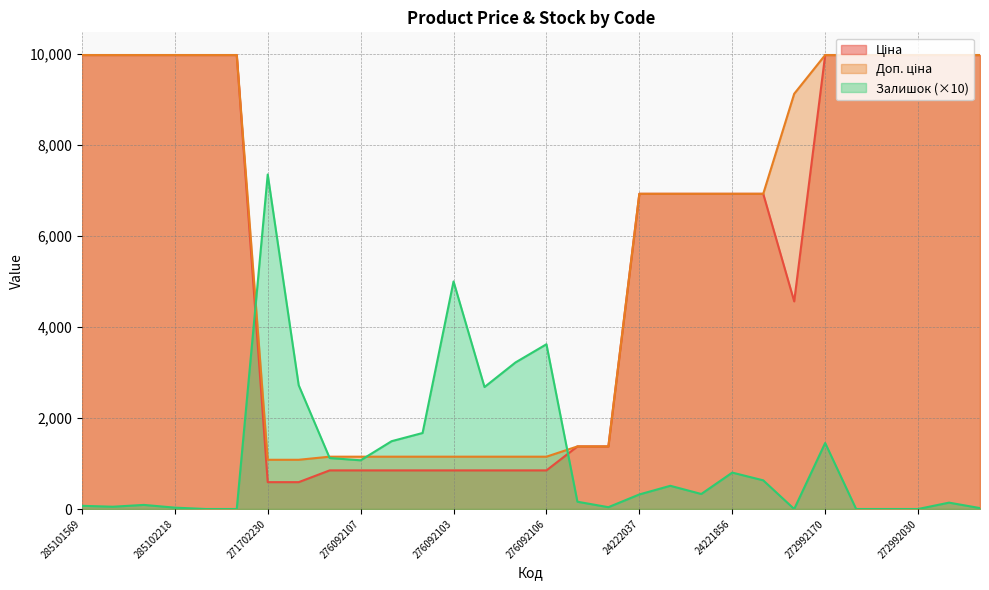

True or false: Залишок has more than 2 interior local peaks.

True